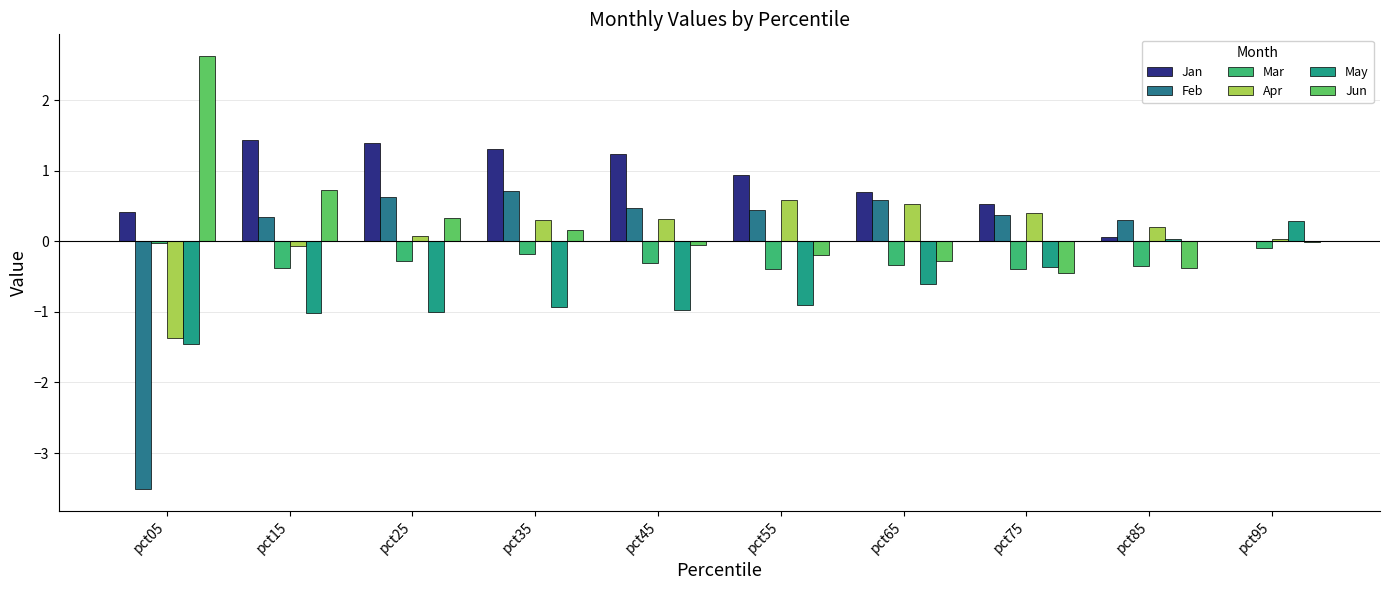

How many series are shown in this chart?

6